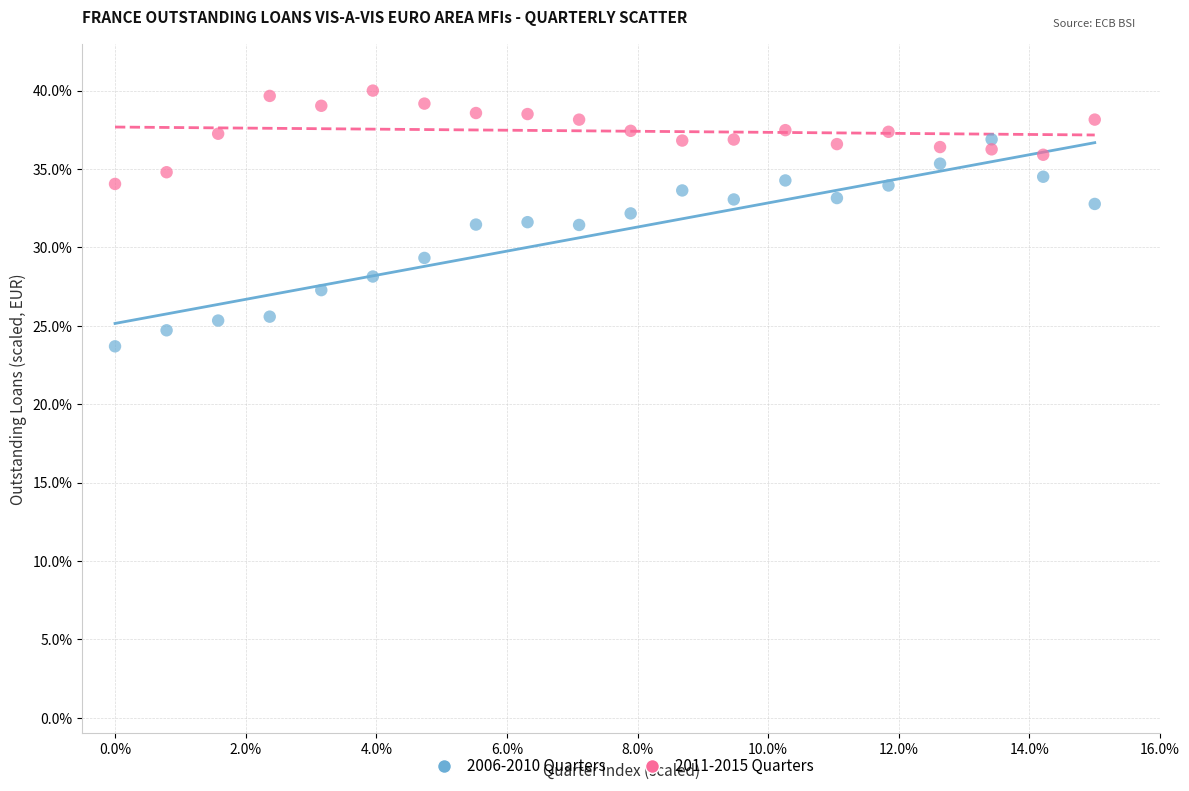

Across all data points, what is the range of X values (max minus min)?

15.0